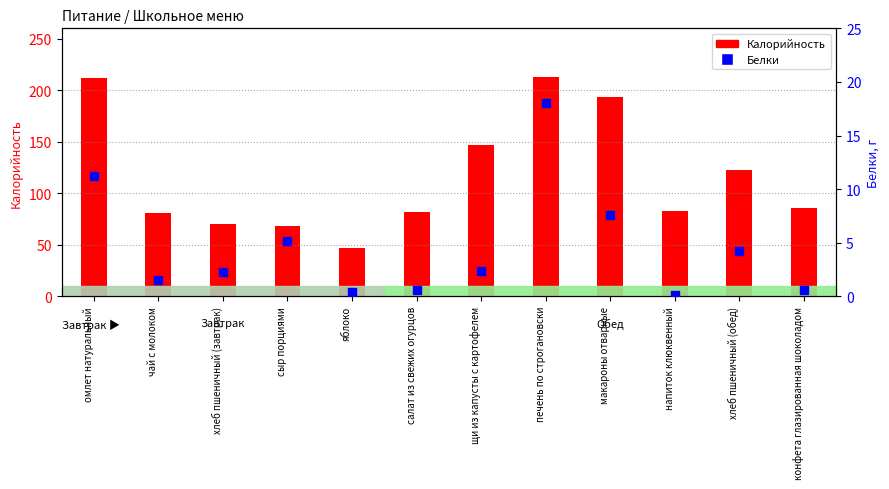

Which series has the largest total across all categories?

Калорийность